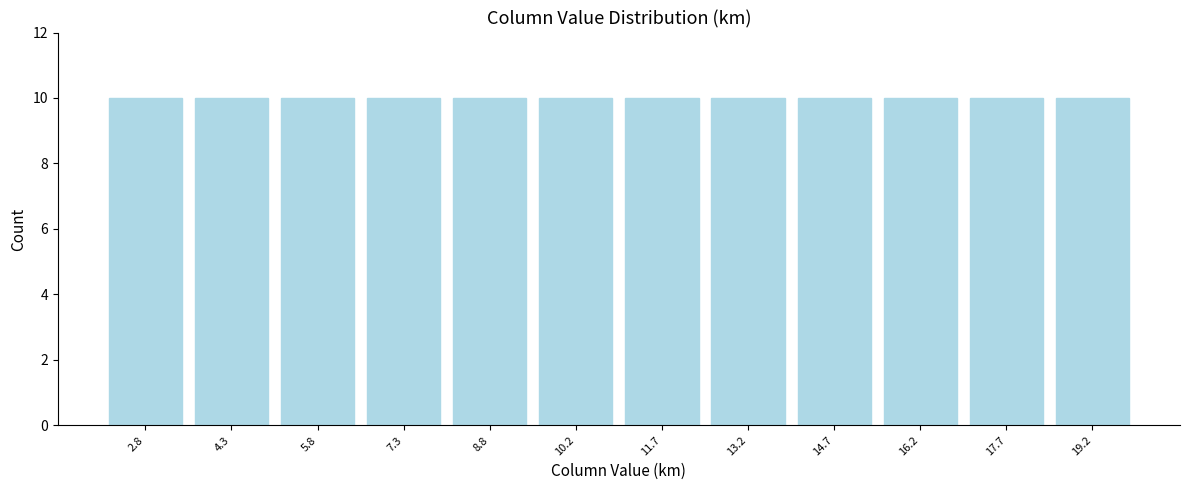

Reading left to right, transcribe this chart: for each bar, give the range it covers on the x-axis and its height. Neither the bar edges nor the heights are printed on the chart, so give them approximately, as read against the axes.

2.0 to 3.6: 10
3.6 to 5.0: 10
5.0 to 6.6: 10
6.6 to 8.0: 10
8.0 to 9.6: 10
9.6 to 11.0: 10
11.0 to 12.4: 10
12.4 to 14.0: 10
14.0 to 15.4: 10
15.4 to 17.0: 10
17.0 to 18.4: 10
18.4 to 20.0: 10